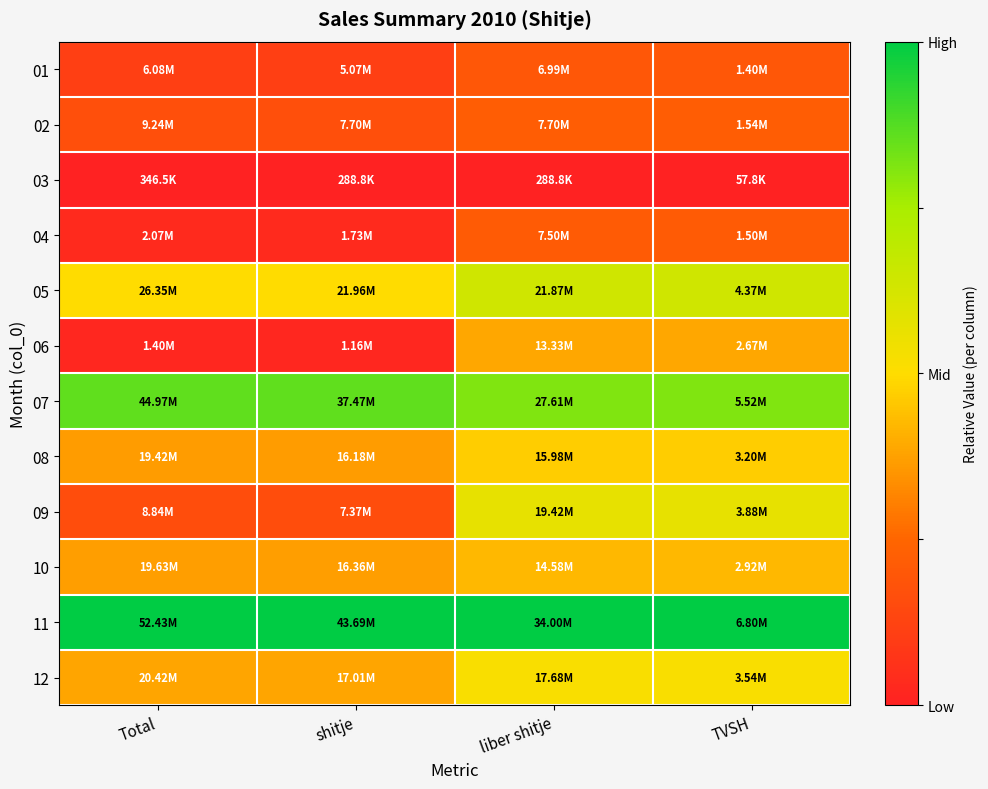

Reading right to left, list all the values displayed in this chart.

01: TVSH=0.2	liber shitje=0.2	shitje=0.1	Total=0.1
02: TVSH=0.2	liber shitje=0.2	shitje=0.2	Total=0.2
03: TVSH=0.0	liber shitje=0.0	shitje=0.0	Total=0.0
04: TVSH=0.2	liber shitje=0.2	shitje=0.0	Total=0.0
05: TVSH=0.6	liber shitje=0.6	shitje=0.5	Total=0.5
06: TVSH=0.4	liber shitje=0.4	shitje=0.0	Total=0.0
07: TVSH=0.8	liber shitje=0.8	shitje=0.9	Total=0.9
08: TVSH=0.5	liber shitje=0.5	shitje=0.4	Total=0.4
09: TVSH=0.6	liber shitje=0.6	shitje=0.2	Total=0.2
10: TVSH=0.4	liber shitje=0.4	shitje=0.4	Total=0.4
11: TVSH=1.0	liber shitje=1.0	shitje=1.0	Total=1.0
12: TVSH=0.5	liber shitje=0.5	shitje=0.4	Total=0.4